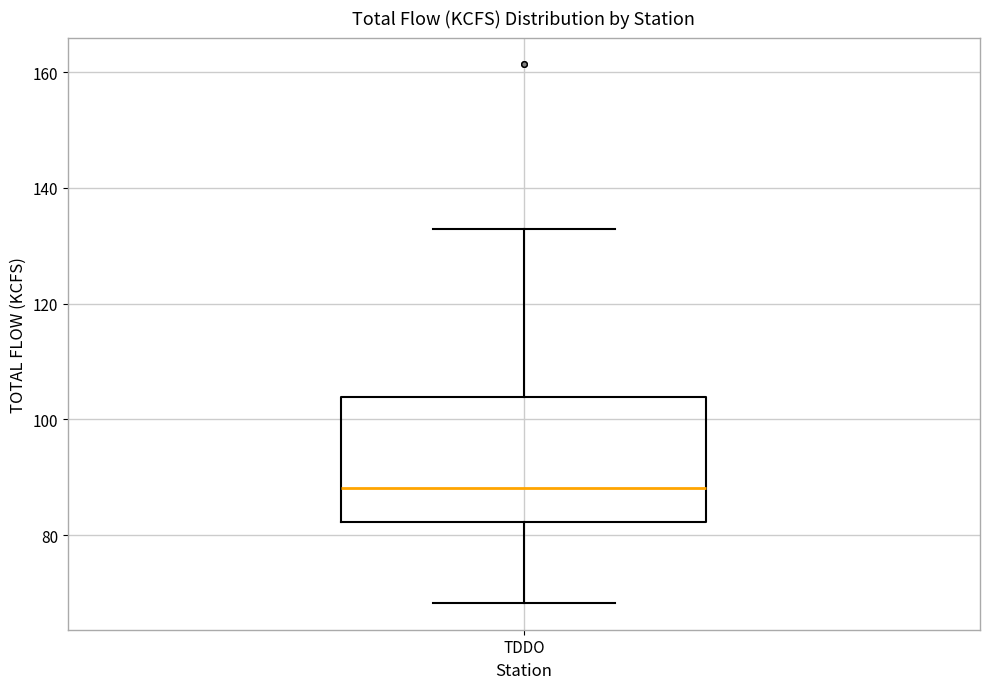

Transcribe this box plot: give where the median line is, the range the box spans, and where the two whiskers end, as read against the y-axis. The values are not printed on the chart, so give them approximately, as read against the axis.

median 88, box 82 to 104, whiskers 68 to 132